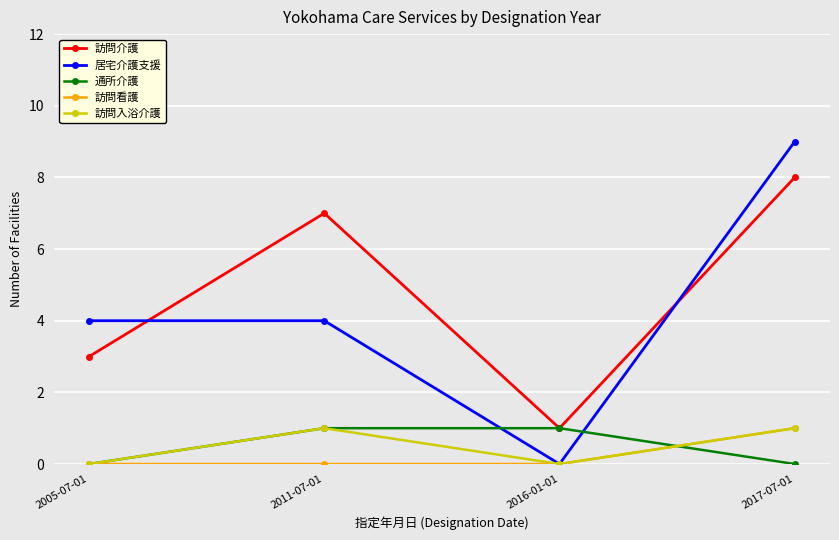

What is the greatest value displayed?

9